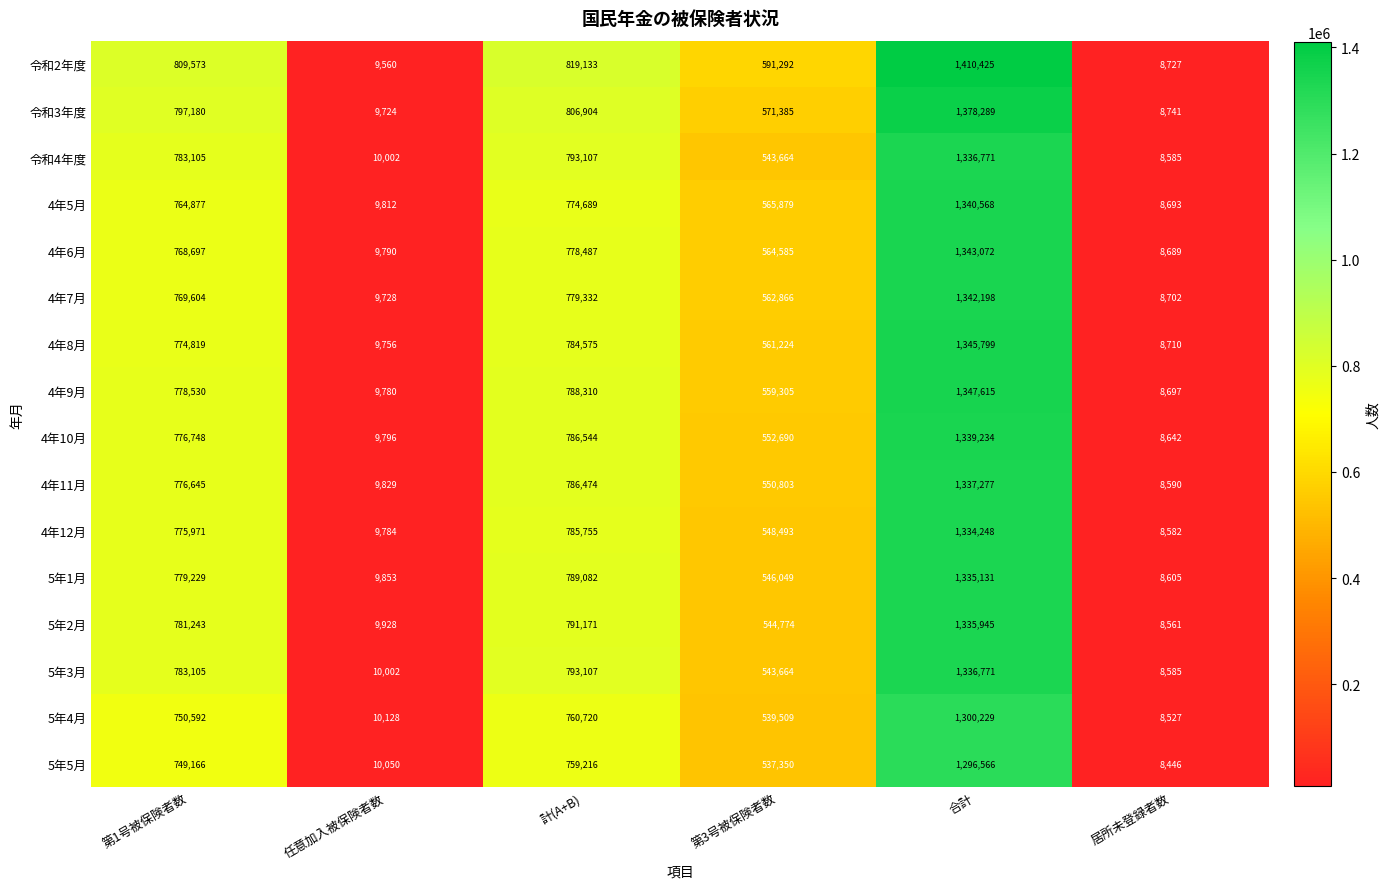

Between 第1号被保険者数 and 任意加入被保険者数, which series saw the biggest shift?

令和2年度